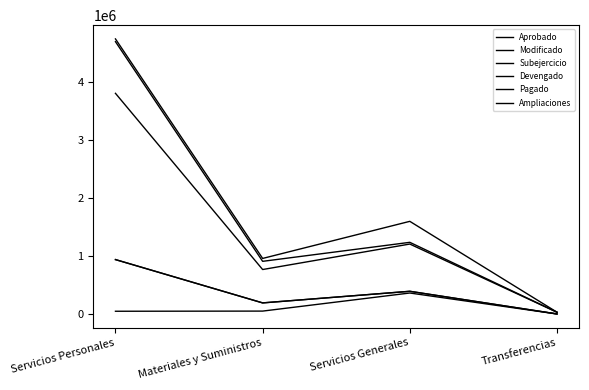

Reading right to left, extract all data points from this chart.

Aprobado: Transferencias=31000.0	Servicios Generales=1234423.6	Materiales y Suministros=907044.8	Servicios Personales=4690841.2
Modificado: Transferencias=31000.0	Servicios Generales=1595918.8	Materiales y Suministros=956995.8	Servicios Personales=4738091.2
Subejercicio: Transferencias=30100.0	Servicios Generales=1204909.9	Materiales y Suministros=765893.2	Servicios Personales=3800918.8
Devengado: Transferencias=900.0	Servicios Generales=391008.9	Materiales y Suministros=191102.6	Servicios Personales=937172.4
Pagado: Transferencias=900.0	Servicios Generales=391008.9	Materiales y Suministros=191102.6	Servicios Personales=937172.4
Ampliaciones: Transferencias=0.0	Servicios Generales=361495.1	Materiales y Suministros=49951.0	Servicios Personales=47250.0